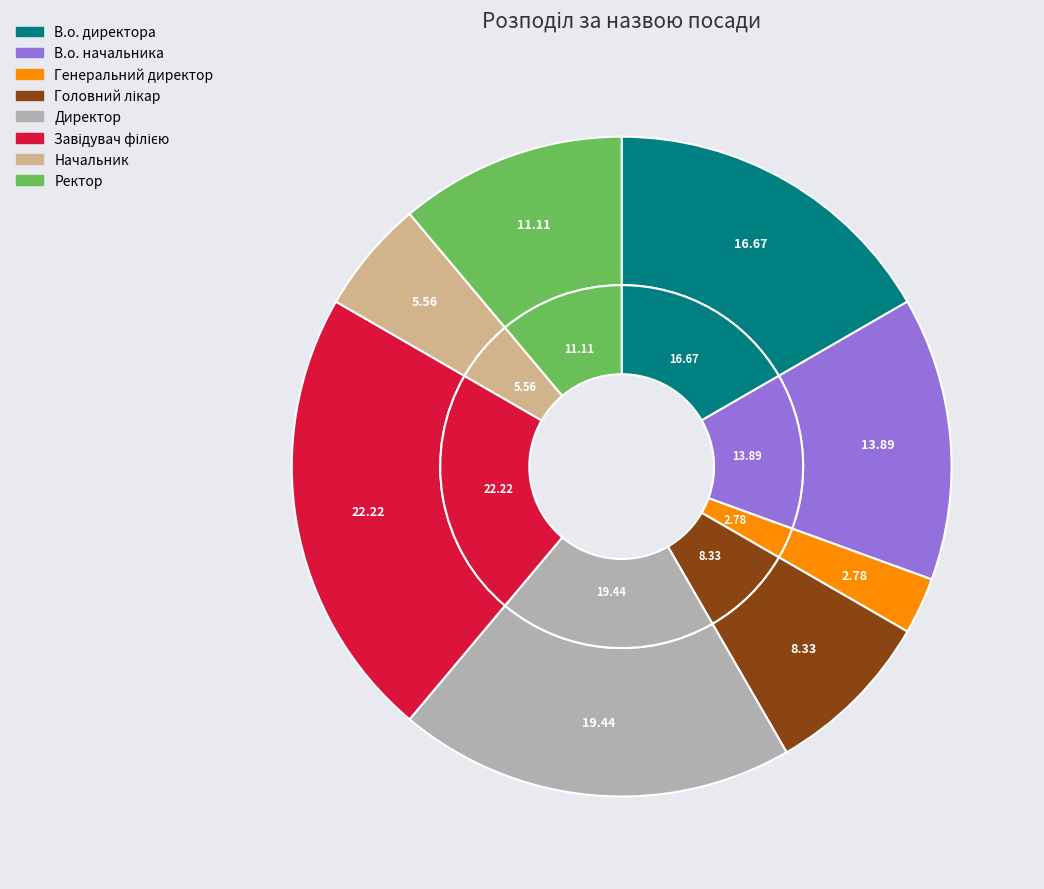

How many slices are in this pie chart?

8